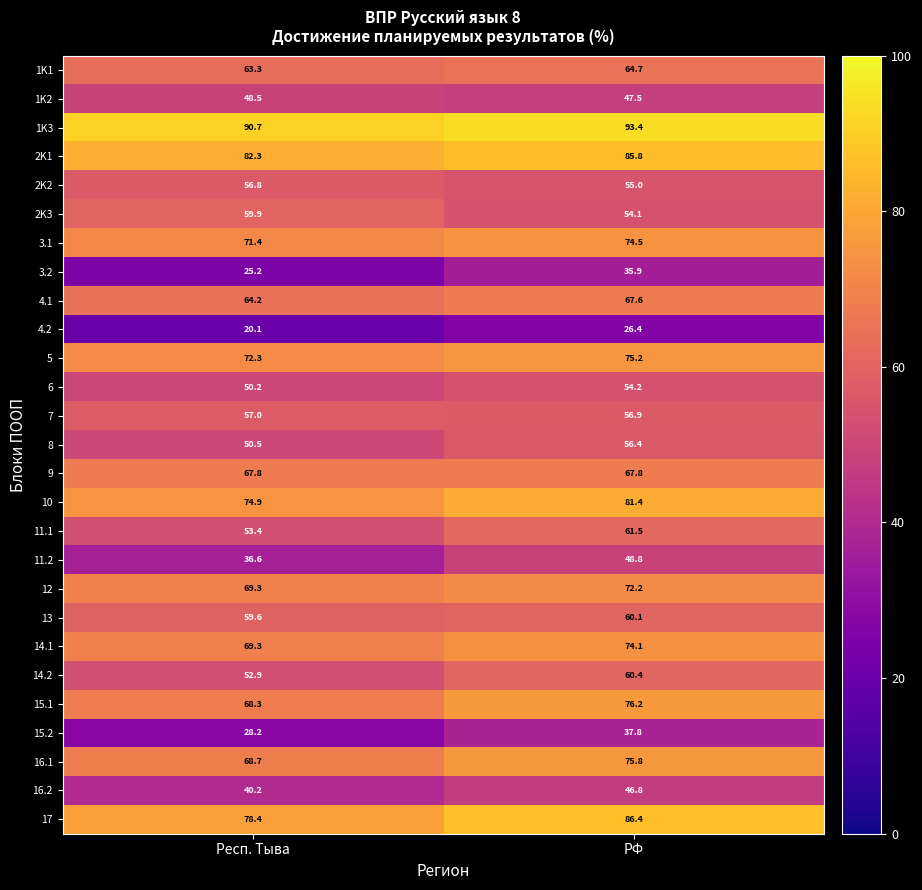

Between Респ. Тыва and РФ, which series saw the biggest shift?

11.2